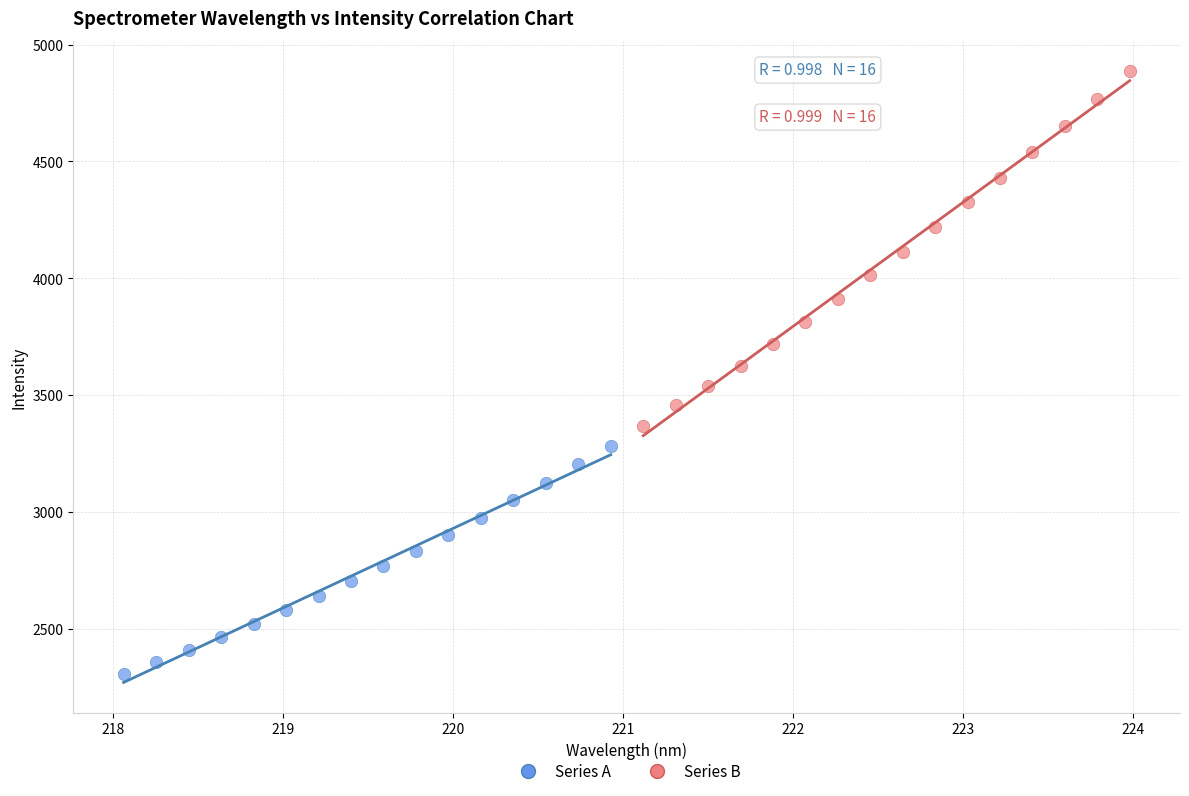

What are all the series names shown in the legend?

Series A, Series B